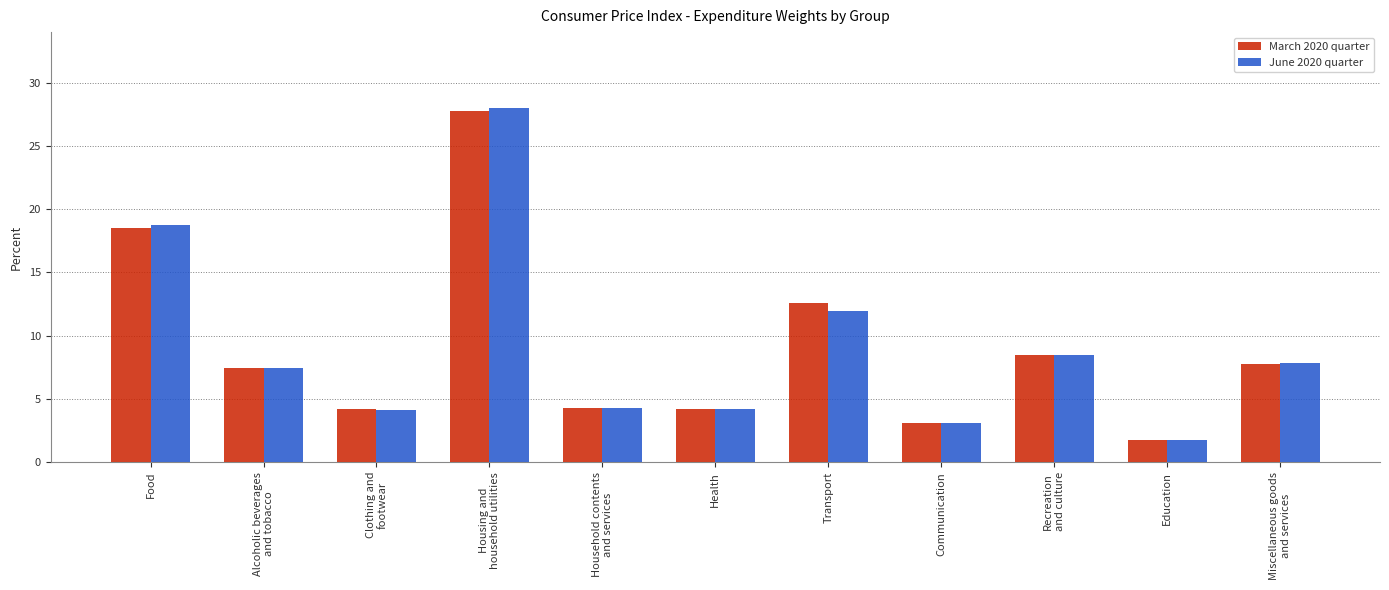

Which series has the widest spread of values?

June 2020 quarter